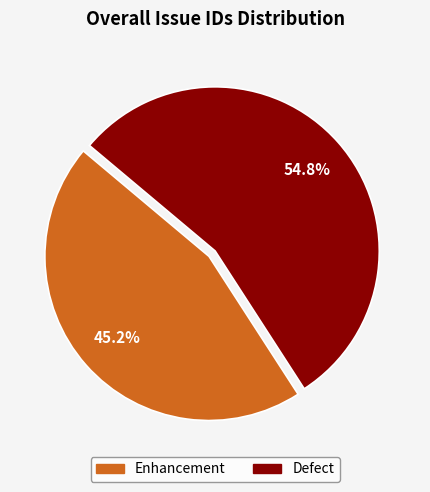

Approximately how many times larger is the value at Enhancement compared to Defect?

0.8